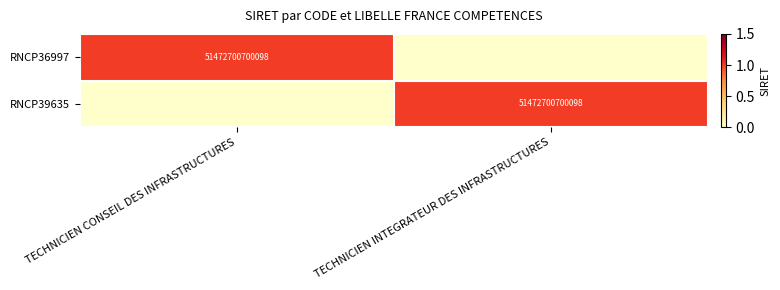

The RNCP36997 series shows 51472700700098 at TECHNICIEN CONSEIL DES INFRASTRUCTURES. True or false?

True